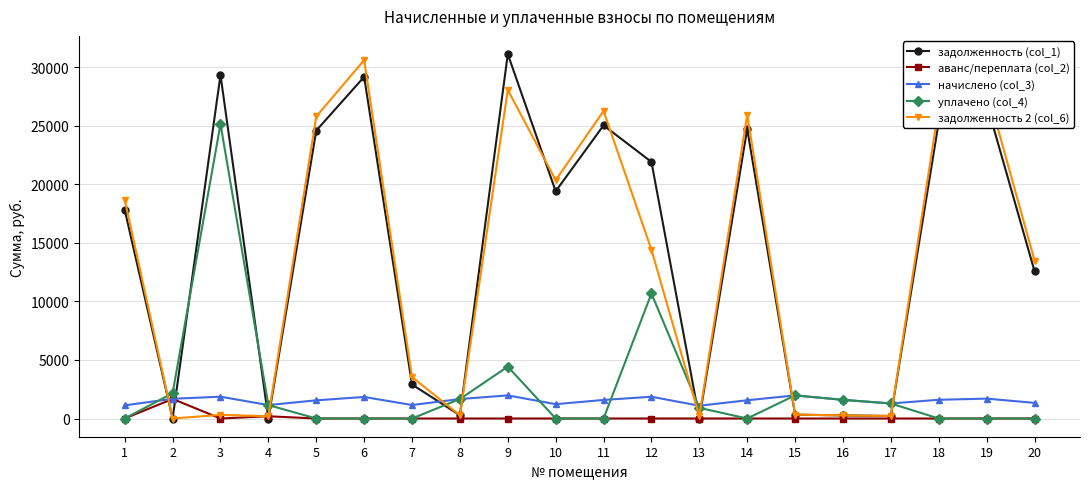

Which series ends up on top after the final intersection of задолженность (col_1) and аванс/переплата (col_2)?

задолженность (col_1)